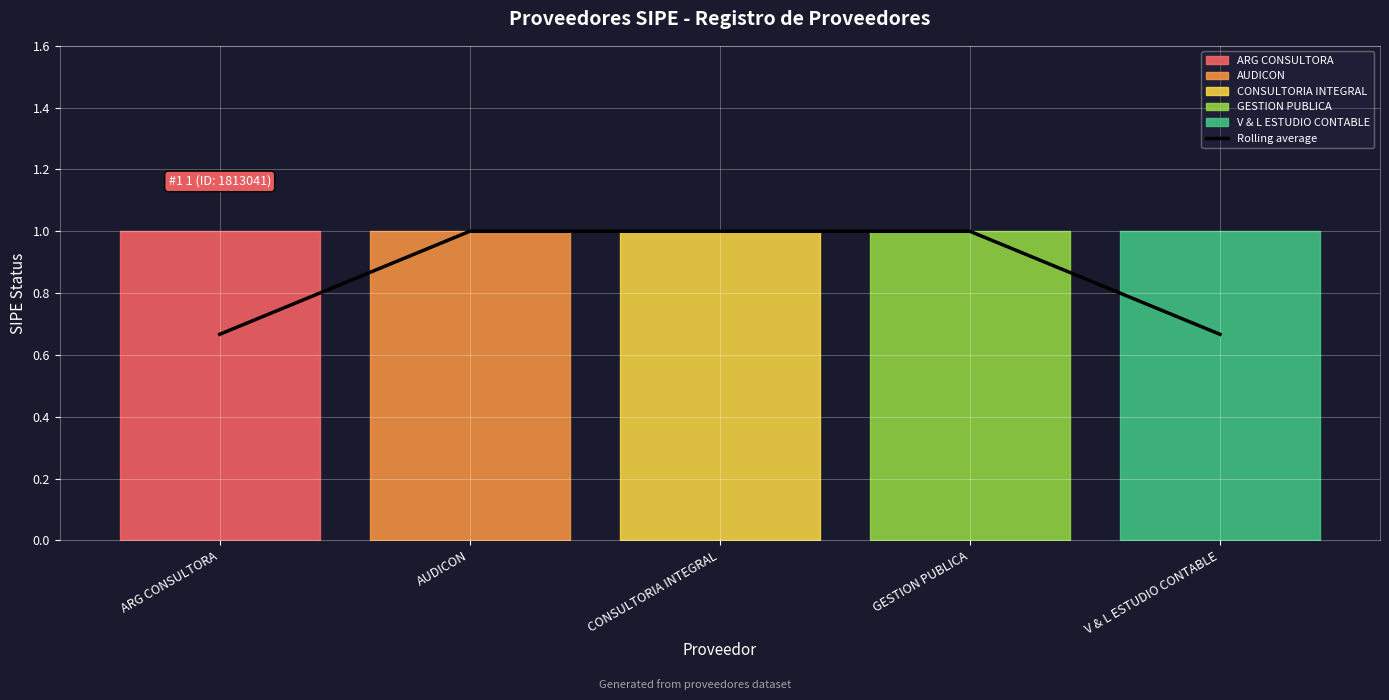

The Rolling average series shows 1.1 at V & L ESTUDIO CONTABLE. True or false?

False